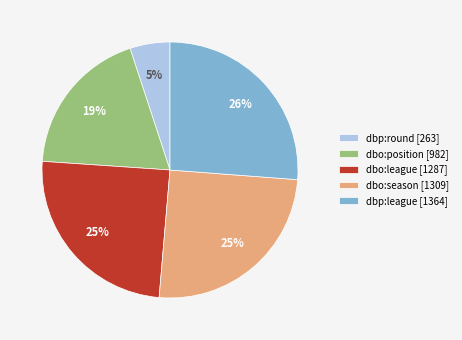

How many segments does this pie chart have?

5